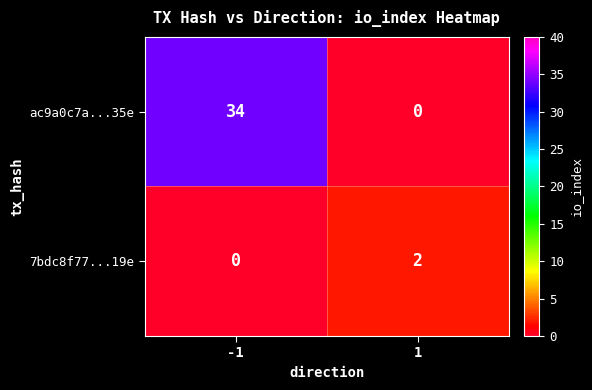

The value of ac9a0c7a...35e at -1 is 34. True or false?

True